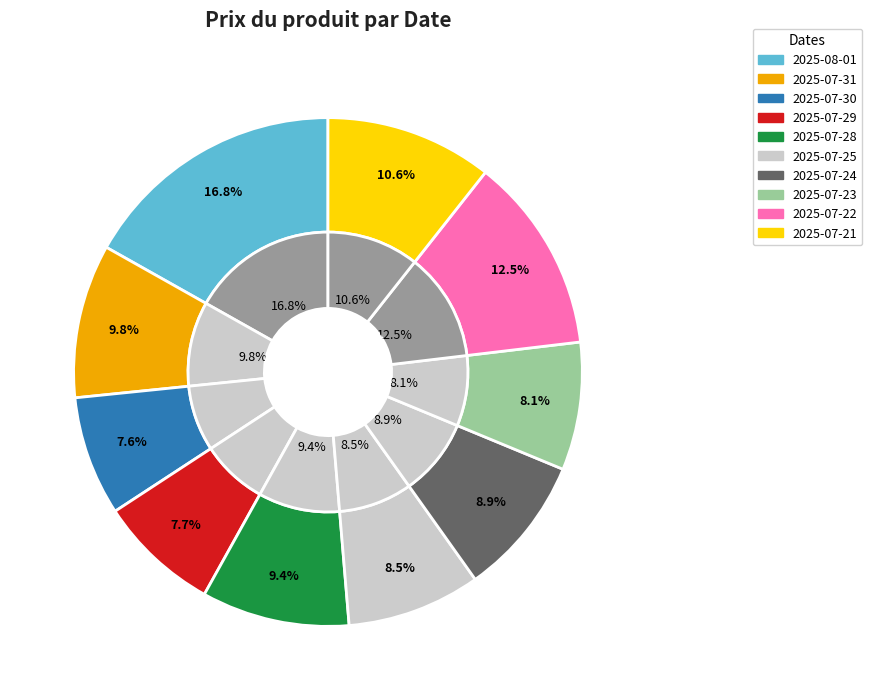

How many slices are in this pie chart?

10